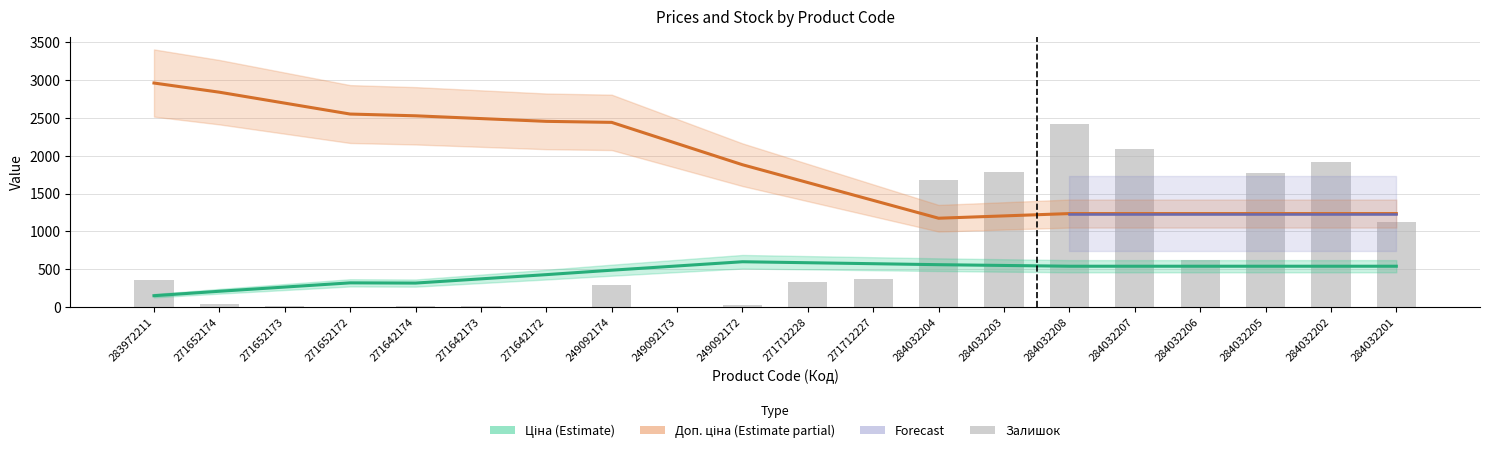

What is the sum of the Ціна values at 271712227 and 284032202?

1111.3